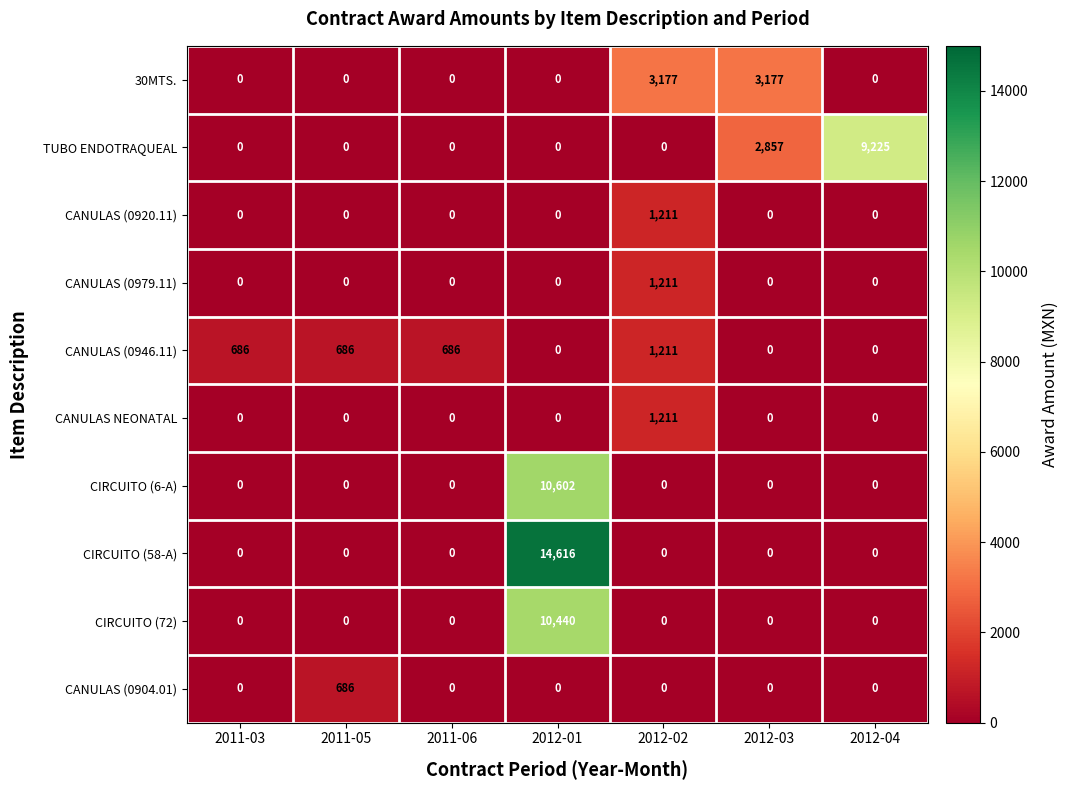

Which category has the highest value in the CANULAS (0904.01) series?

2011-05